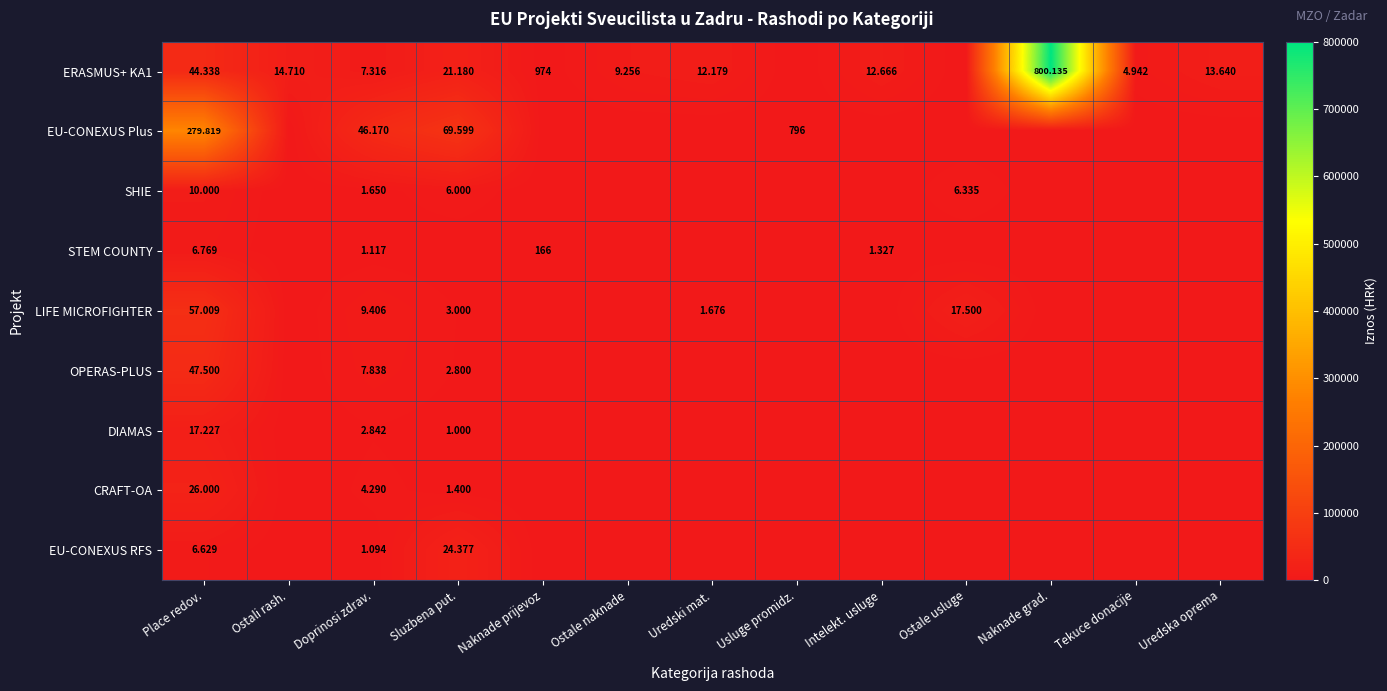

Count the number of data series in this chart.

9